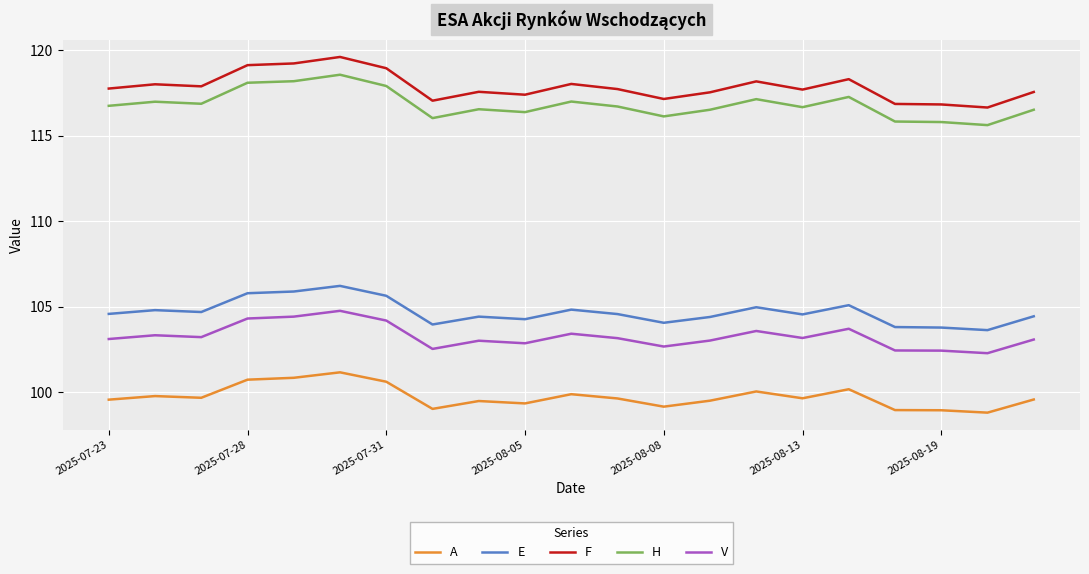

What is the greatest value displayed?

119.6